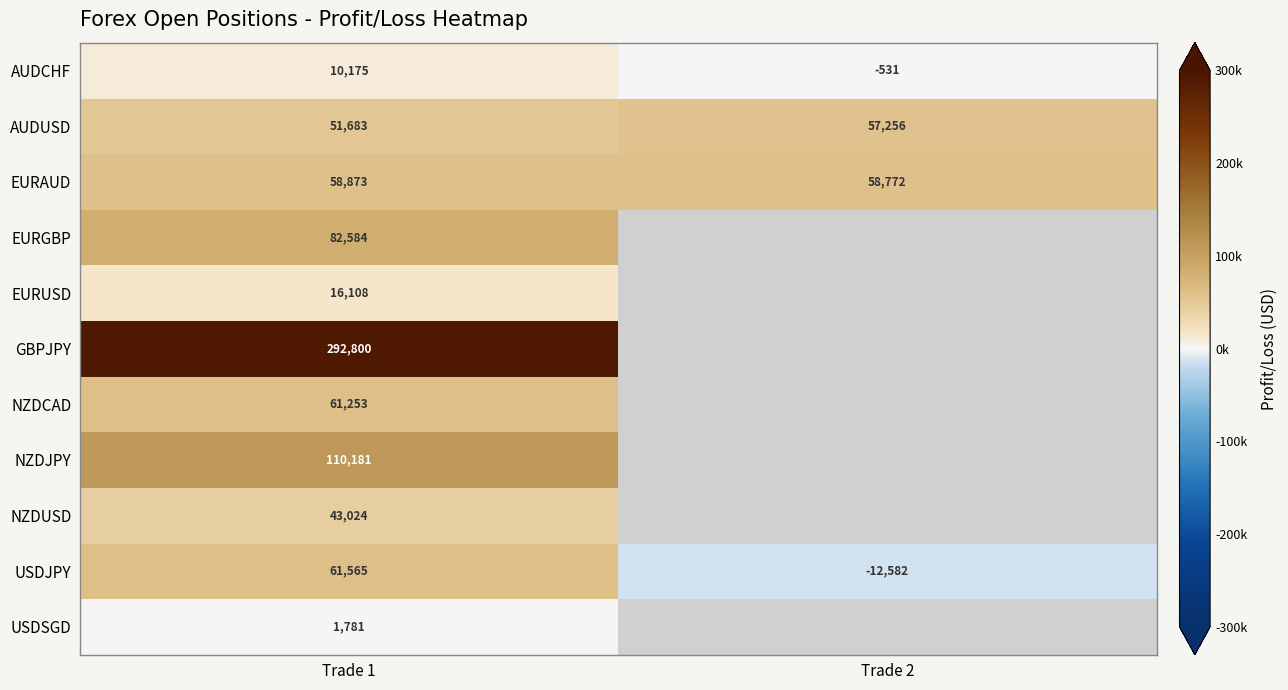

At Trade 1, list the series in order from largest to smallest.

GBPJPY, NZDJPY, EURGBP, USDJPY, NZDCAD, EURAUD, AUDUSD, NZDUSD, EURUSD, AUDCHF, USDSGD